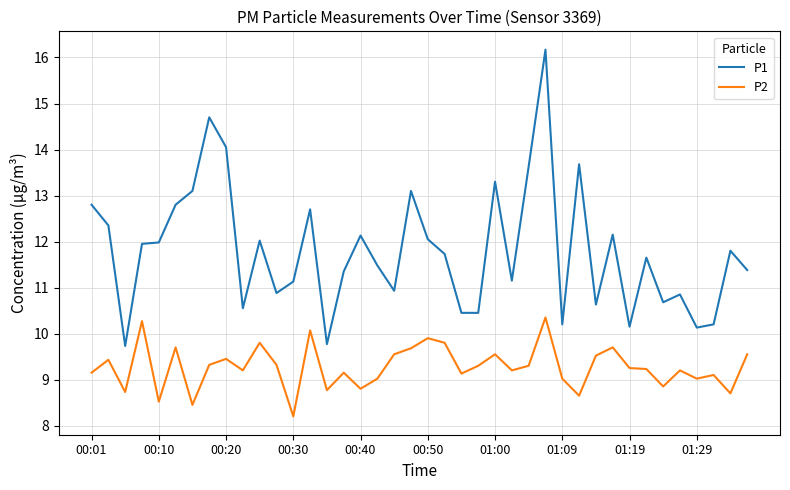

How many lines are shown in the chart?

2